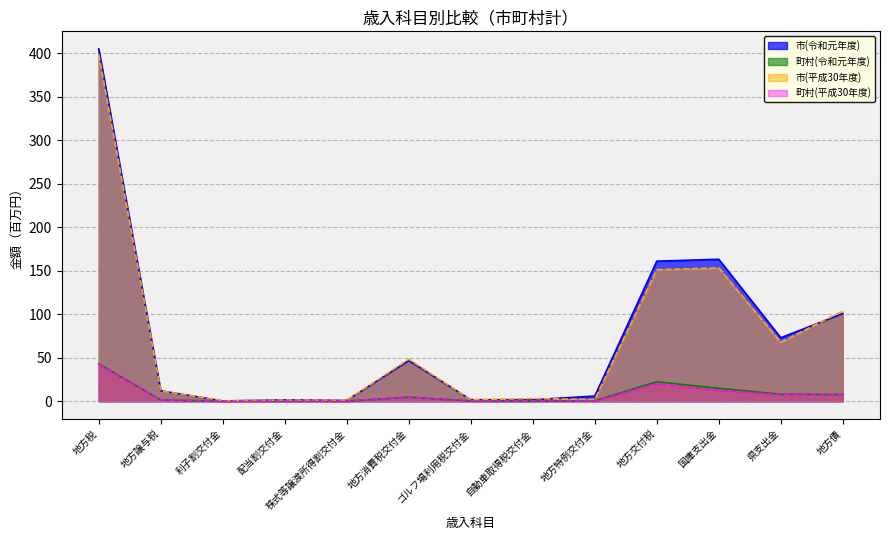

The value of 町村(令和元年度) at ゴルフ場利用税交付金 is 0.2. True or false?

True